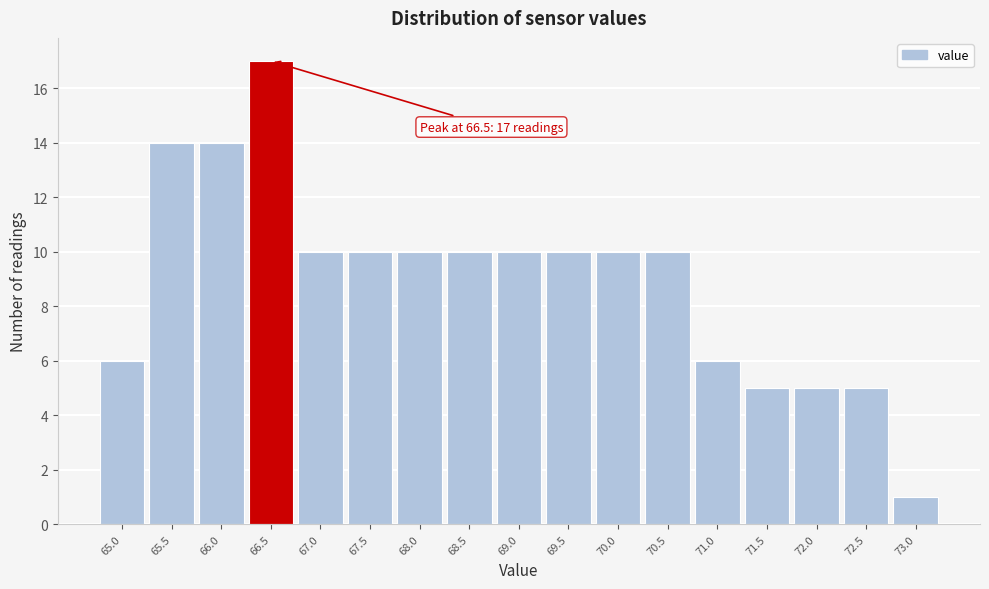

Reading right to left, list all the values displayed in this chart.

73.0=1	72.5=5	72.0=5	71.5=5	71.0=6	70.5=10	70.0=10	69.5=10	69.0=10	68.5=10	68.0=10	67.5=10	67.0=10	66.5=17	66.0=14	65.5=14	65.0=6